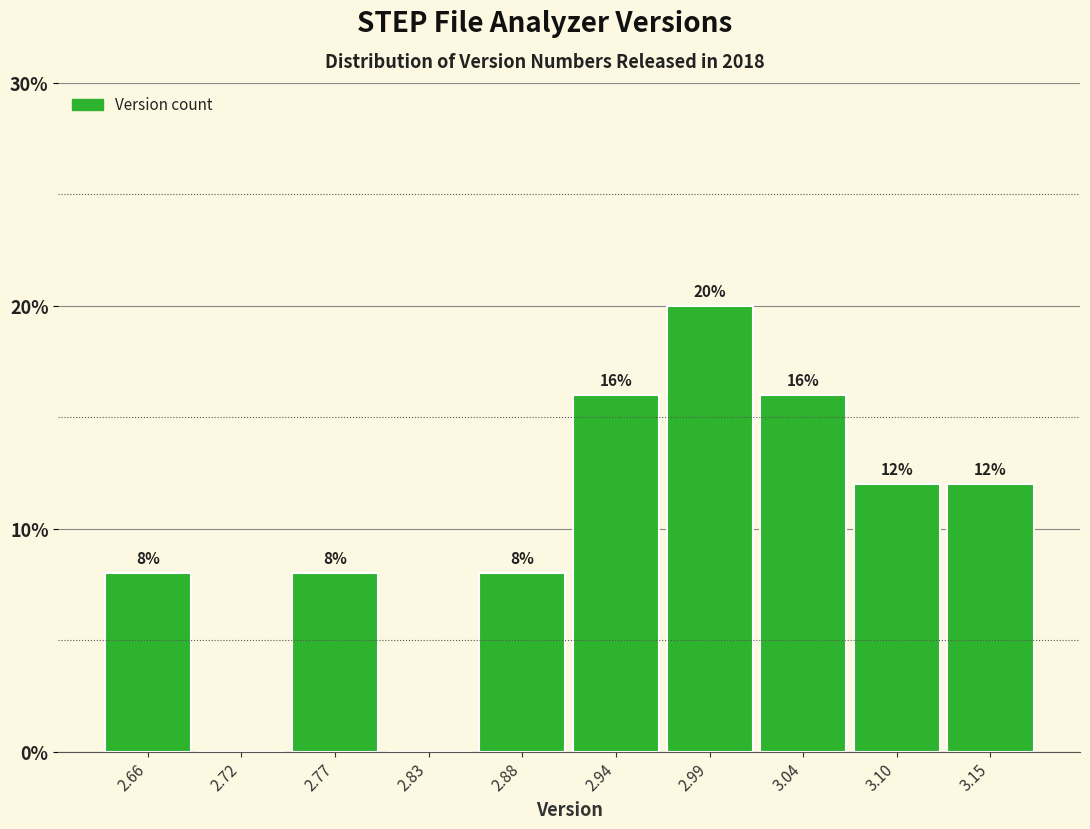

Reading left to right, extract all data points from this chart.

2.66=8	2.72=0	2.77=8	2.83=0	2.88=8	2.94=16	2.99=20	3.04=16	3.10=12	3.15=12